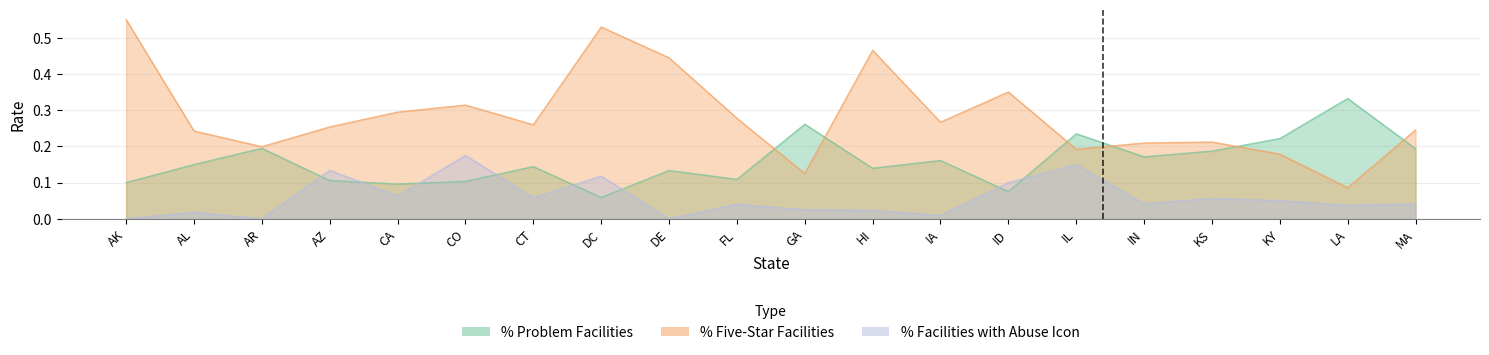

What is the minimum value for % Problem Facilities?

0.1